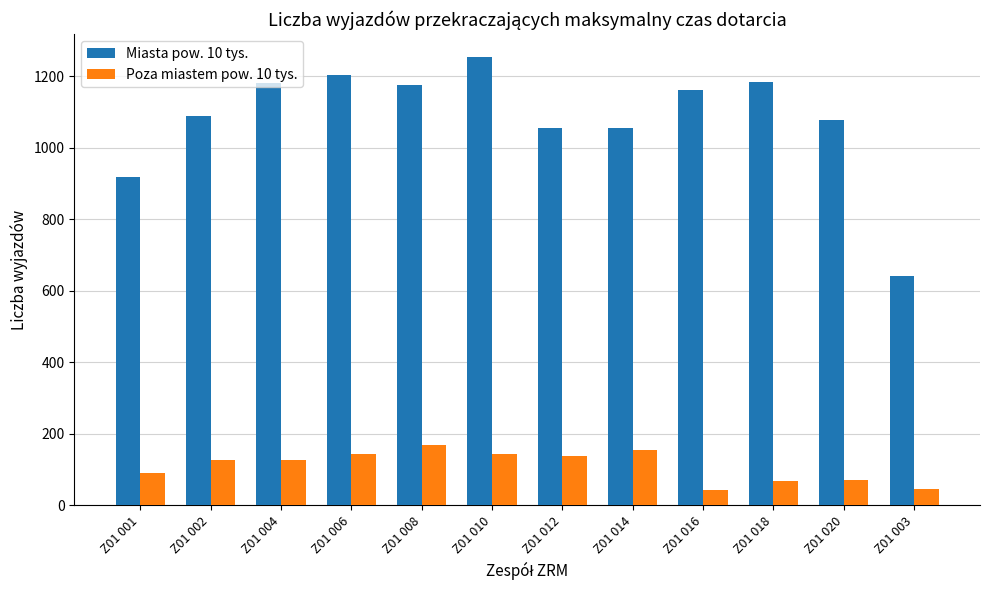

What is the smallest value displayed?

42